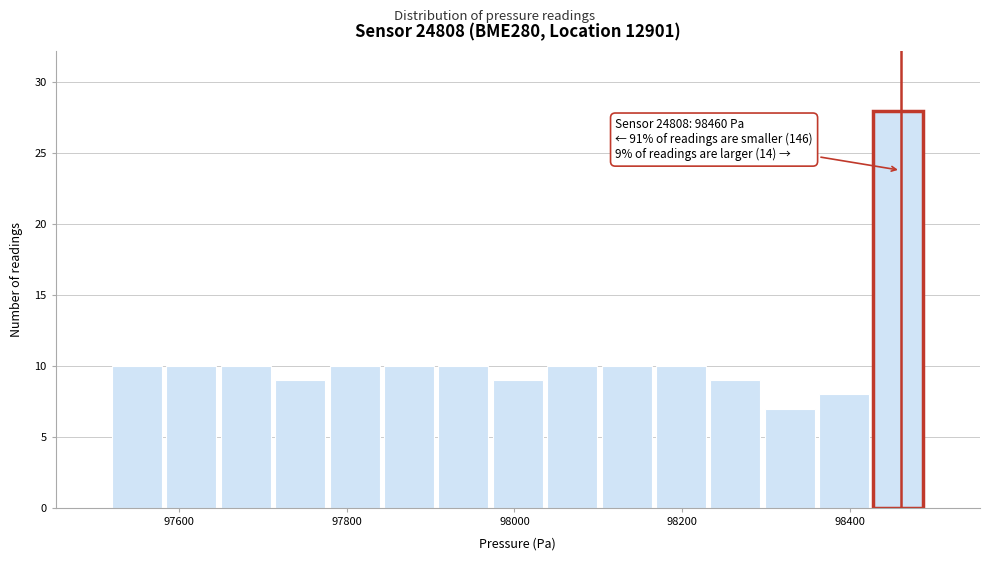

Read against the x-axis, roughly where is the centre of the tallest bar?

98460